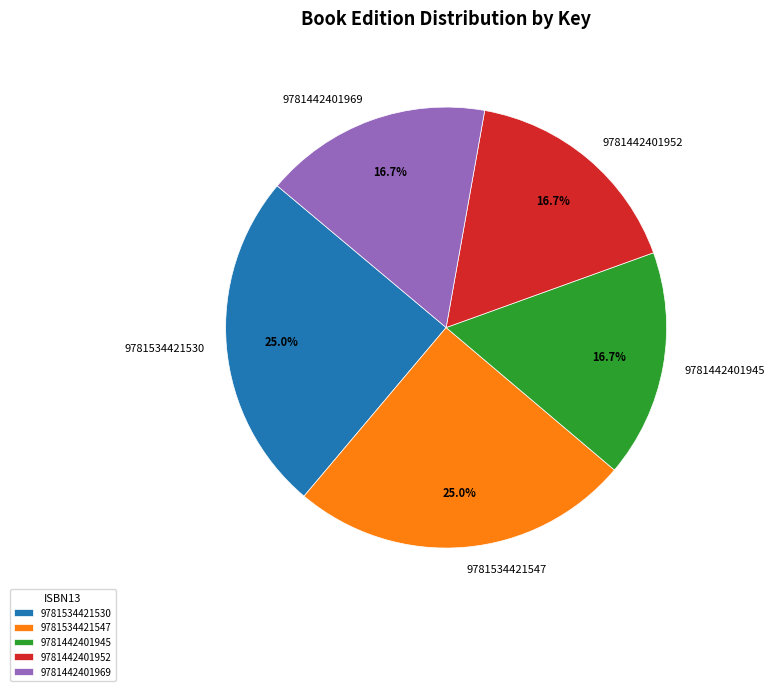

To the nearest percent, what is the combined percentage of 9781534421547 and 9781442401945?

42%